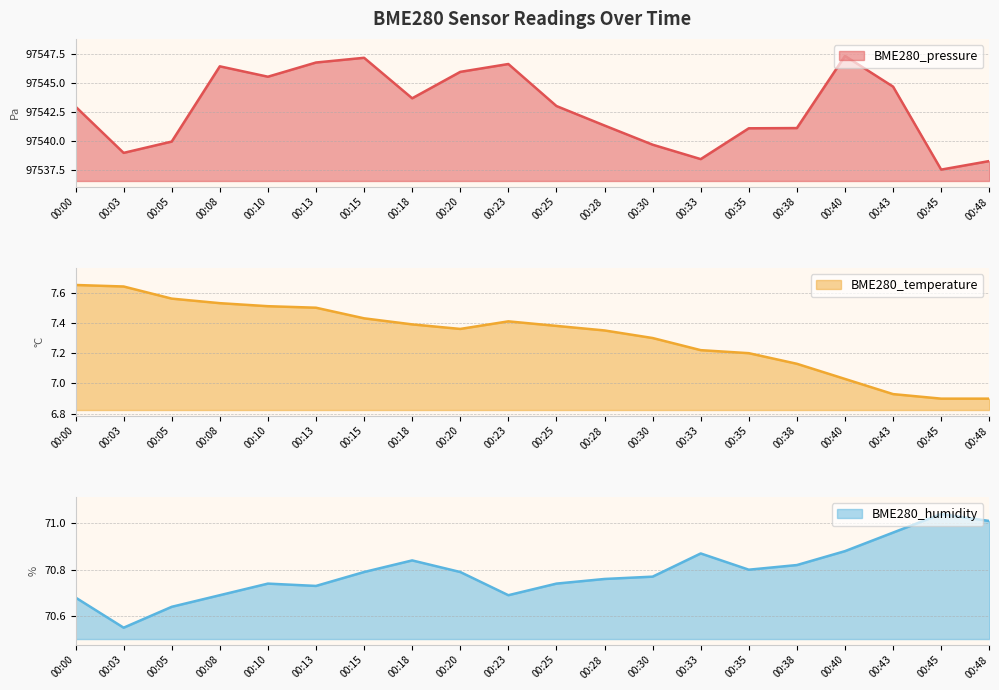

What is the difference between the BME280_humidity values at 00:28 and 00:08?

0.1